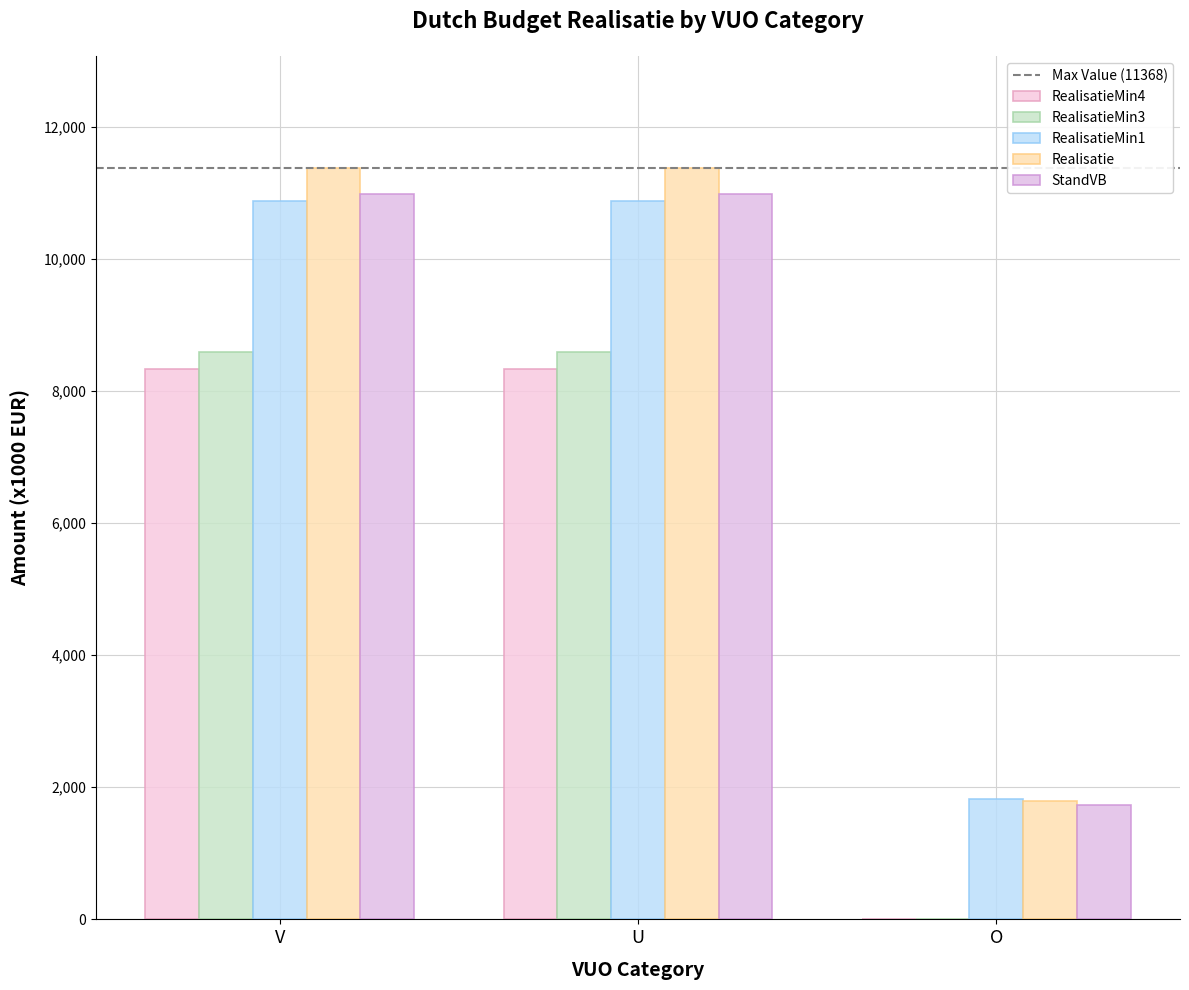

List the series in order of their peak value, lowest first.

RealisatieMin4, RealisatieMin3, RealisatieMin1, StandVB, Realisatie